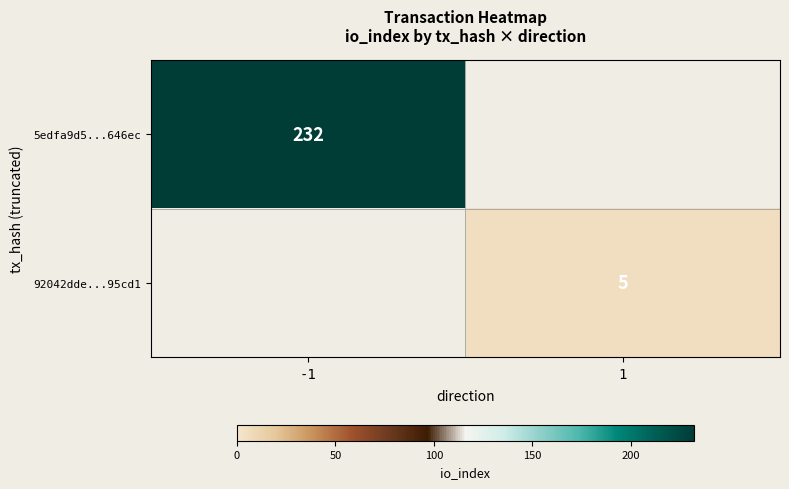

The 92042dde...95cd1 series shows 3 at 1. True or false?

False